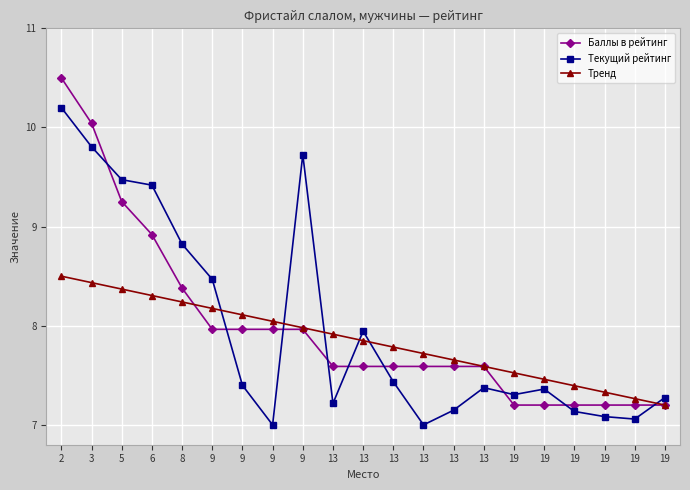

What is the lowest value of the Тренд series?

7.2